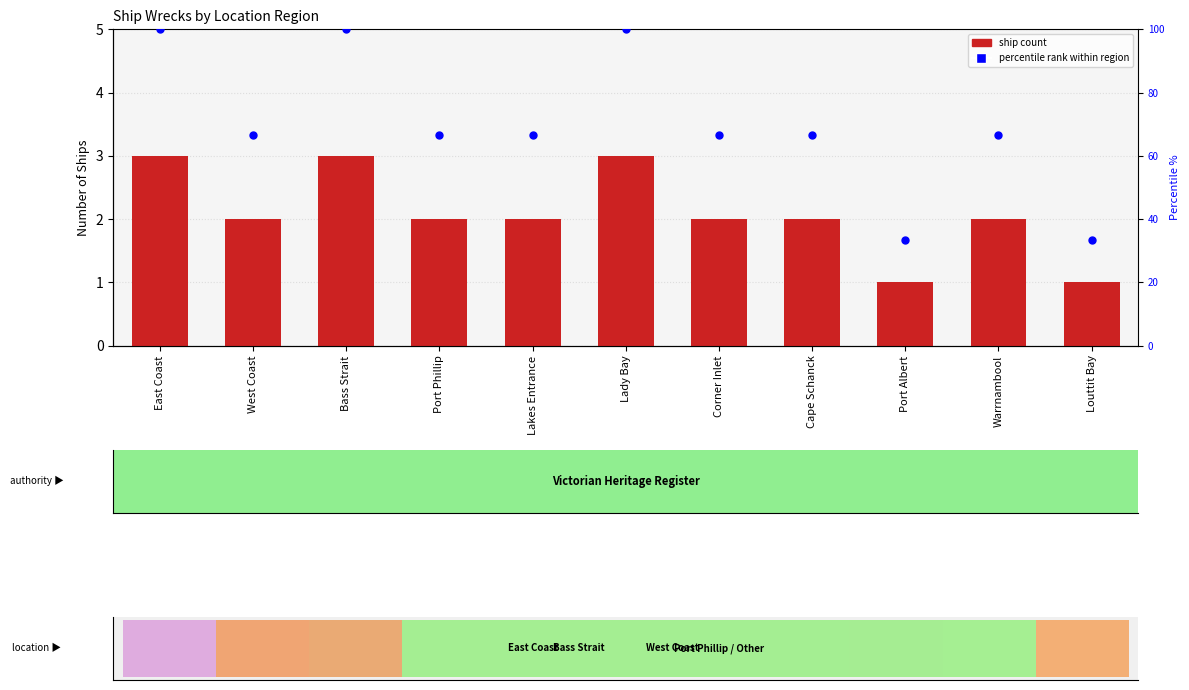

What is the total value across all series at Corner Inlet?

68.7